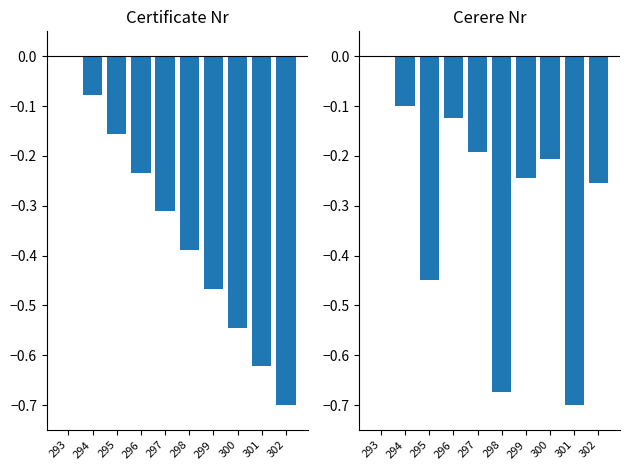

What is the minimum value shown in the chart?

-0.7